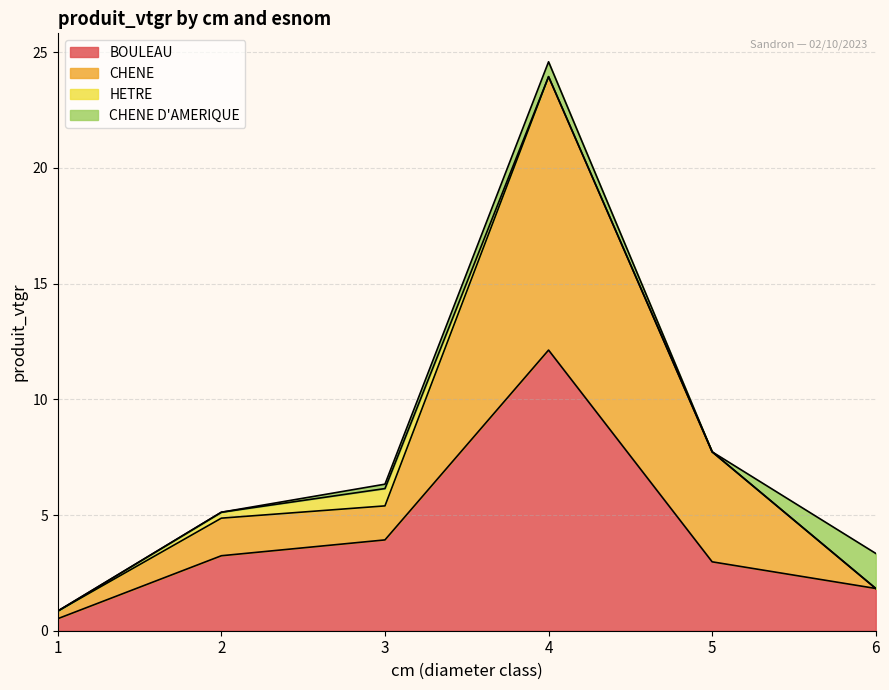

Which category has the highest value across all series?

4